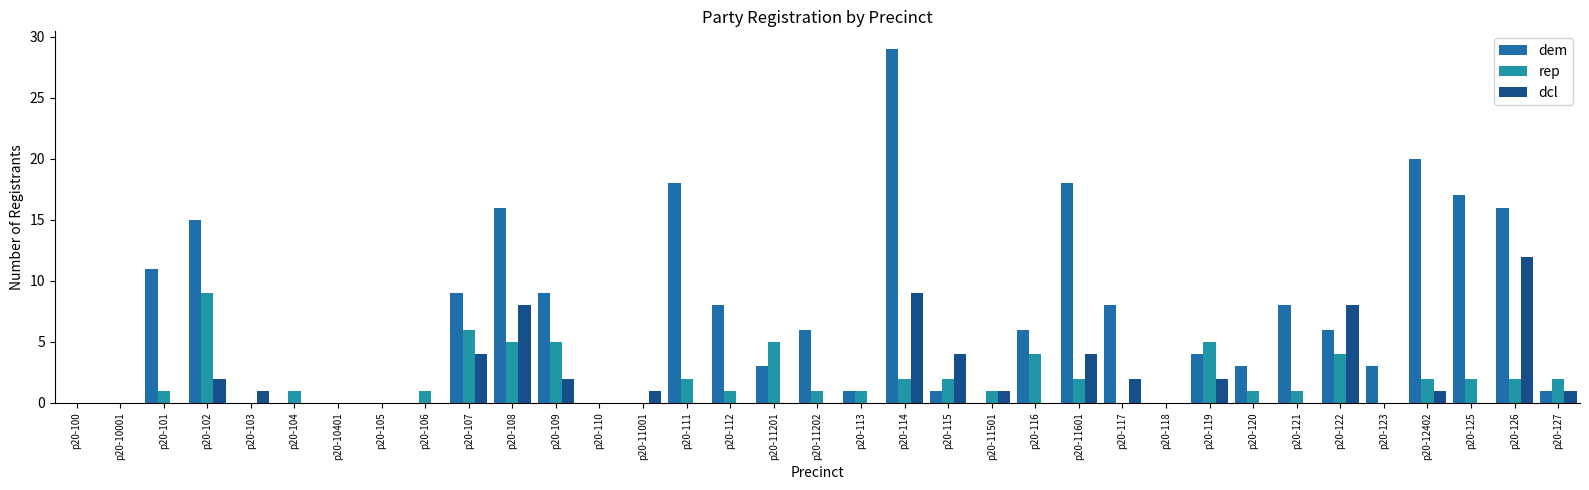

Count the number of data series in this chart.

3